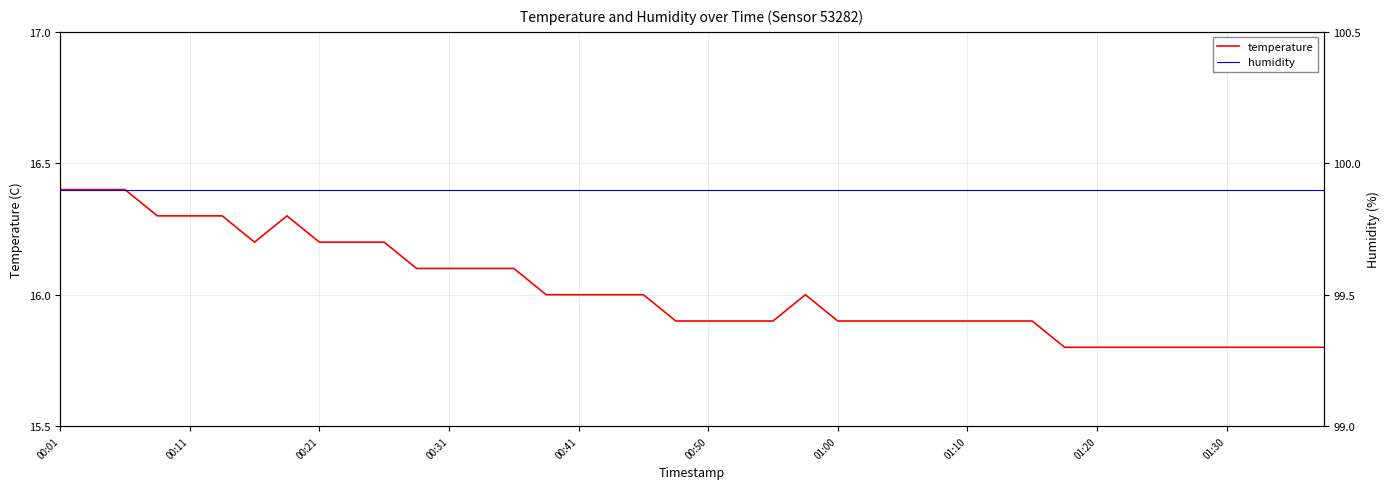

What is the highest value of the temperature series?

16.4